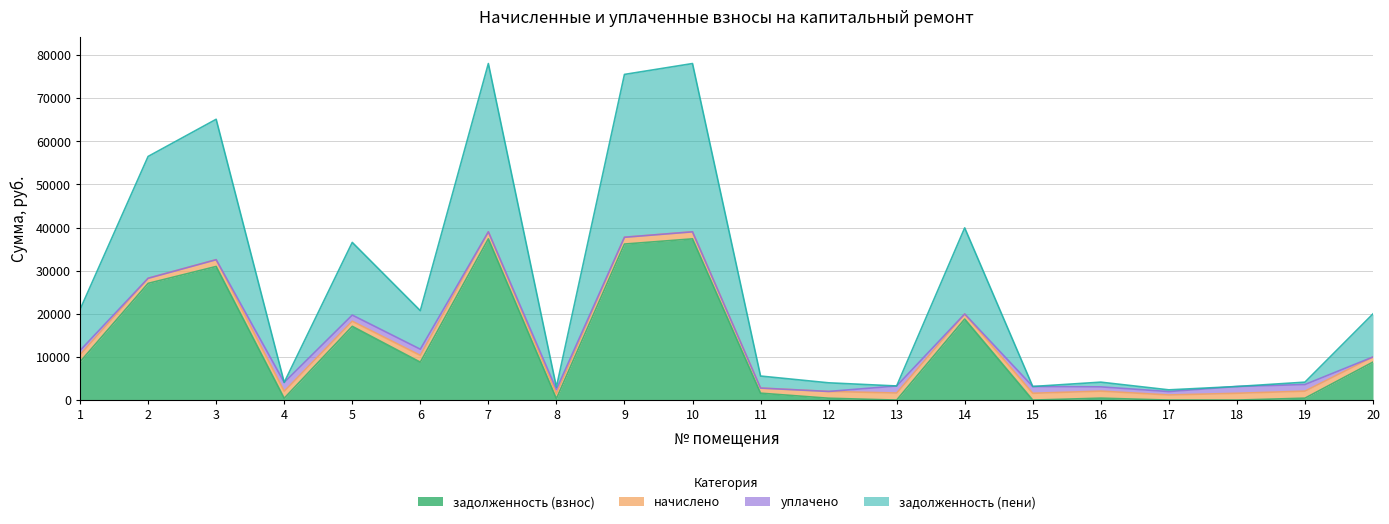

Which label corresponds to the largest value in the chart?

7